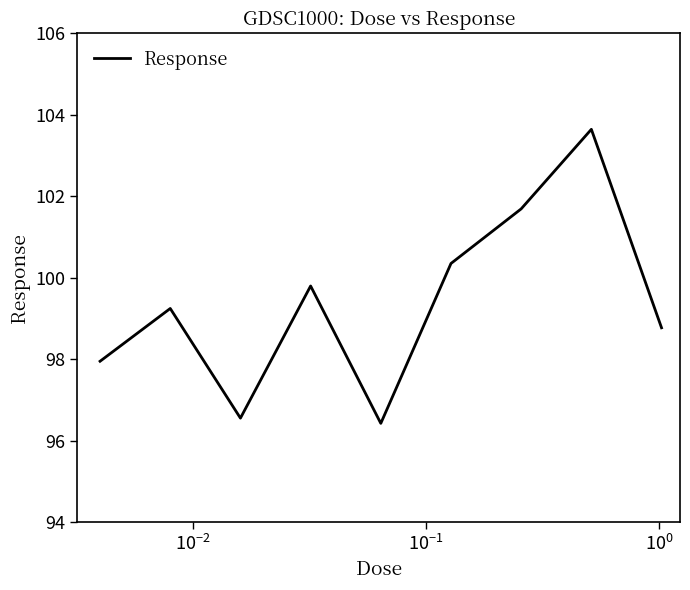

What is the difference between the maximum and minimum values?

7.2